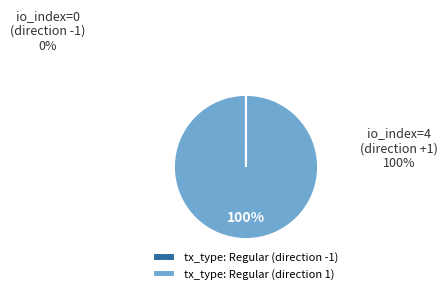

Is it true that tx_type: Regular (direction -1) is 0% of the pie?

True